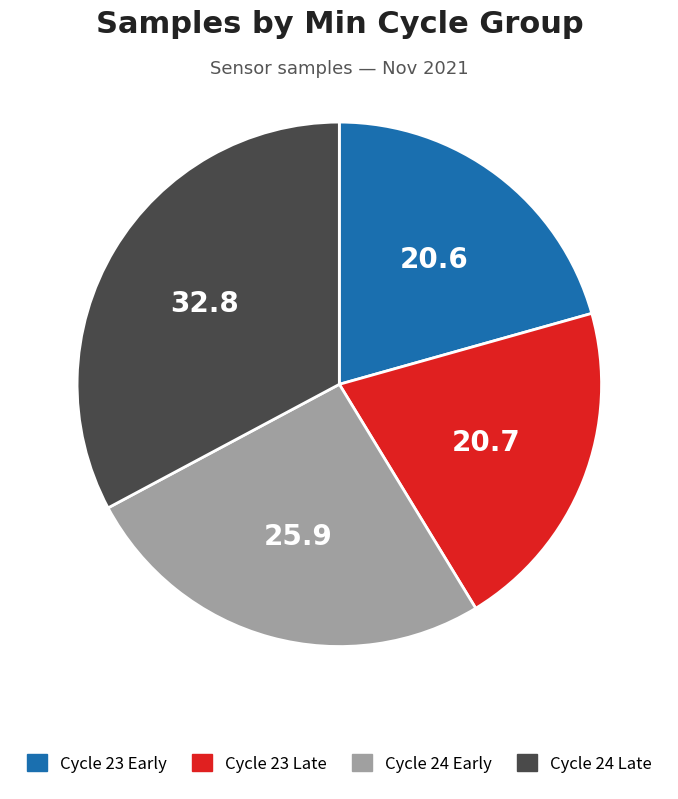

How many slices are in this pie chart?

4